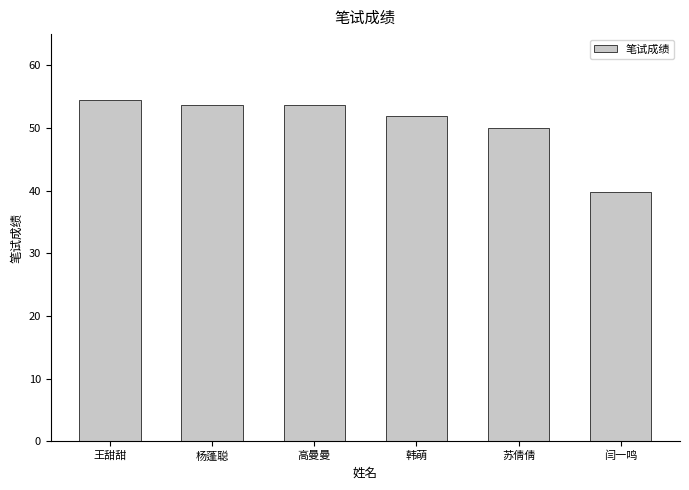

How many series are shown in this chart?

1